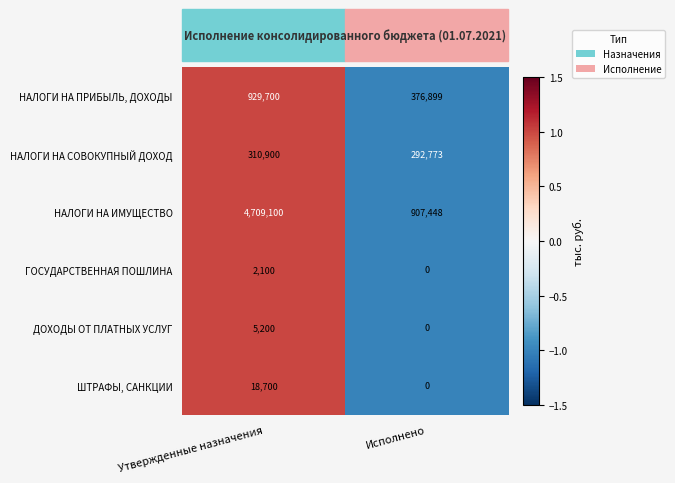

At which category does the chart reach its minimum across all series?

Исполнено